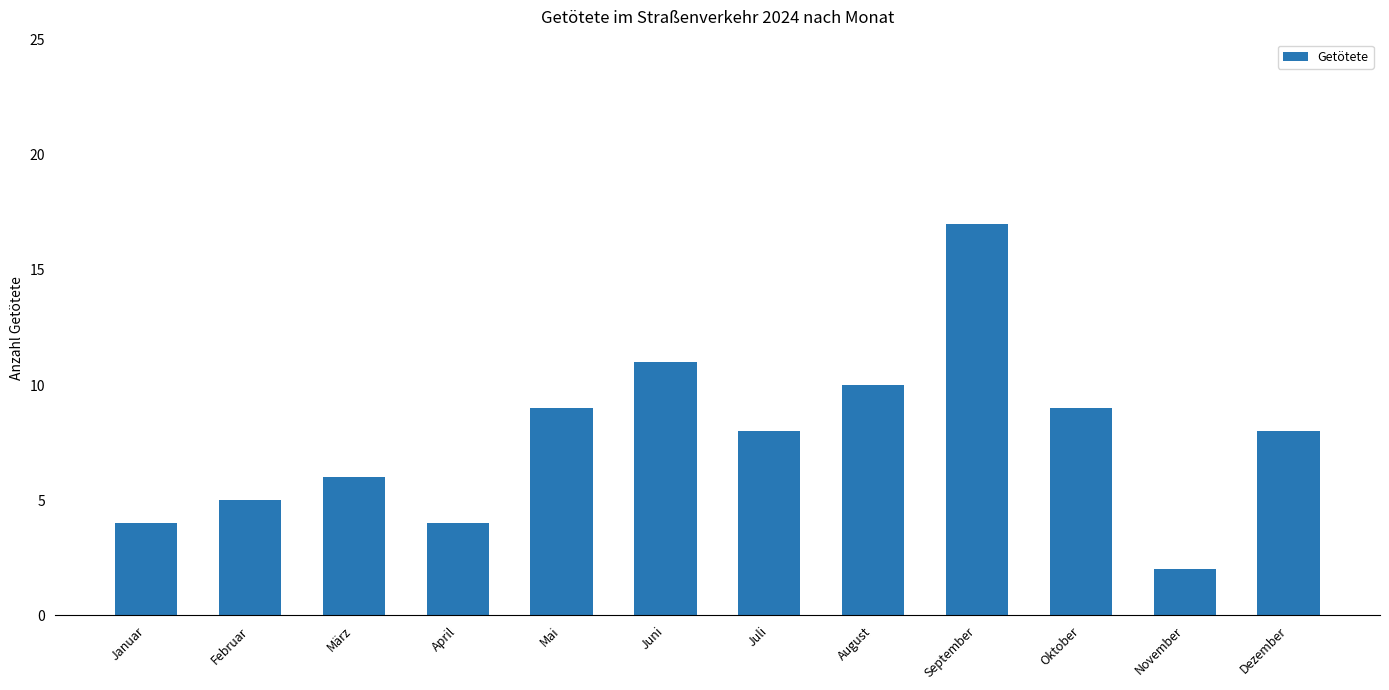

What is the value of the 6th bar from the left?

11